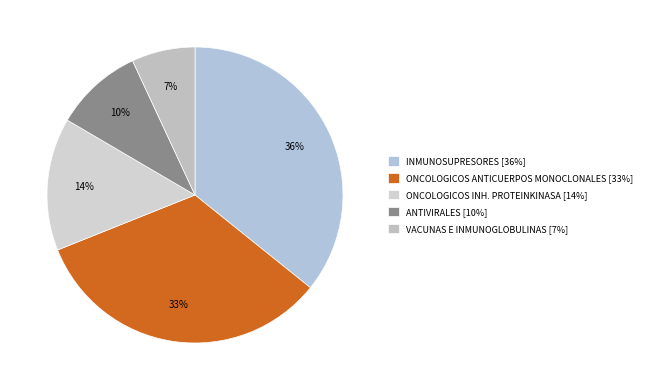

To the nearest percent, what is the combined percentage of ONCOLOGICOS ANTICUERPOS MONOCLONALES and VACUNAS E INMUNOGLOBULINAS?

40%